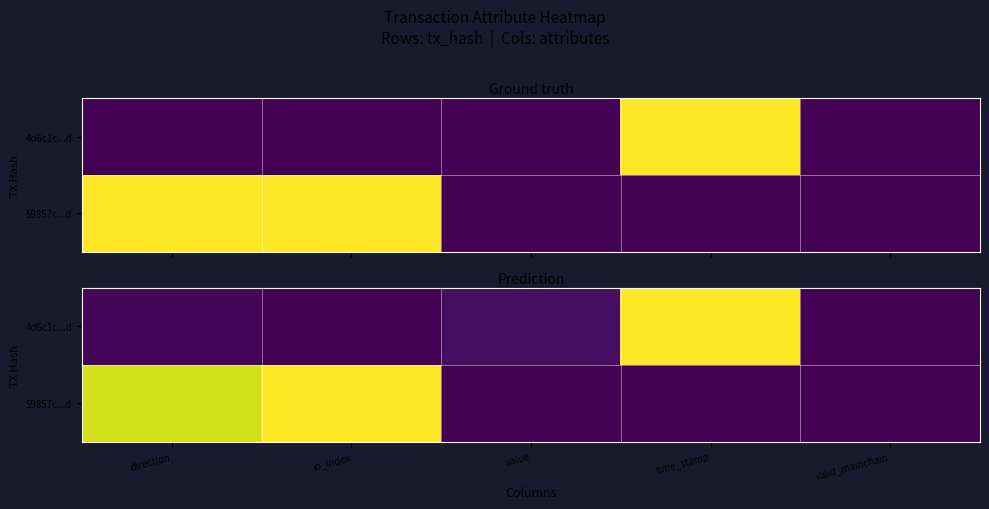

What is the maximum value shown in the chart?

1.0